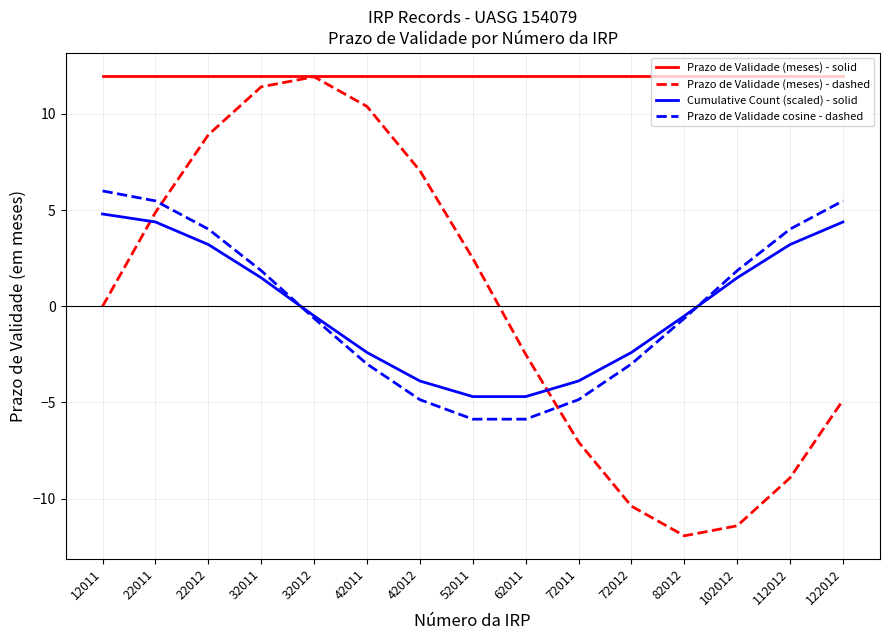

How many times do Cumulative Count (scaled) - solid and Prazo de Validade (meses) - dashed cross each other?

2